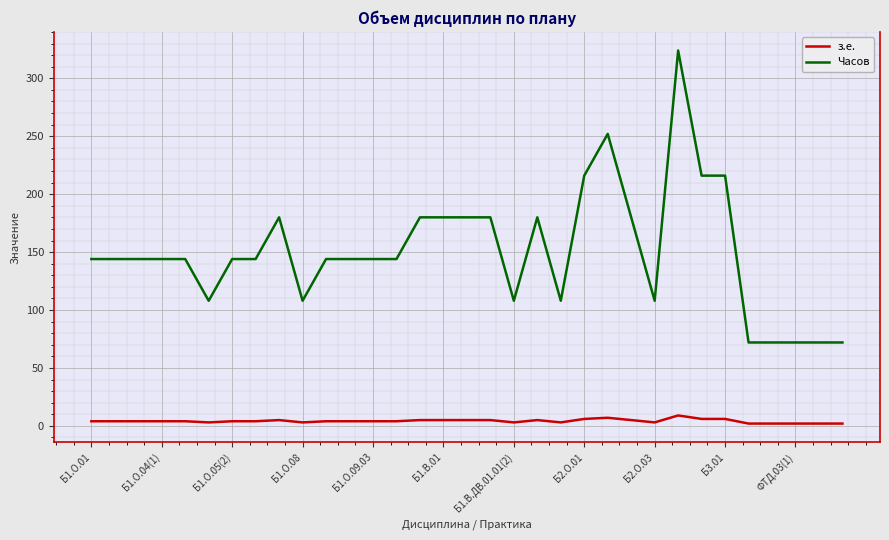

What is the maximum value shown in the chart?

324